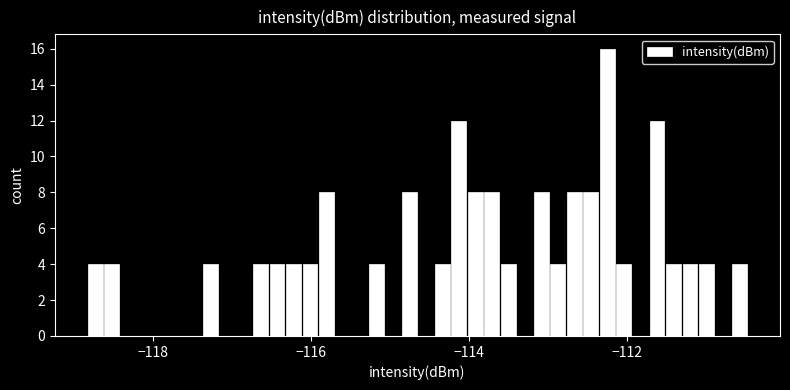

Around what value on the x-axis is the tallest bar? Give the approximate position of its centre, as read against the axis.

-112.2